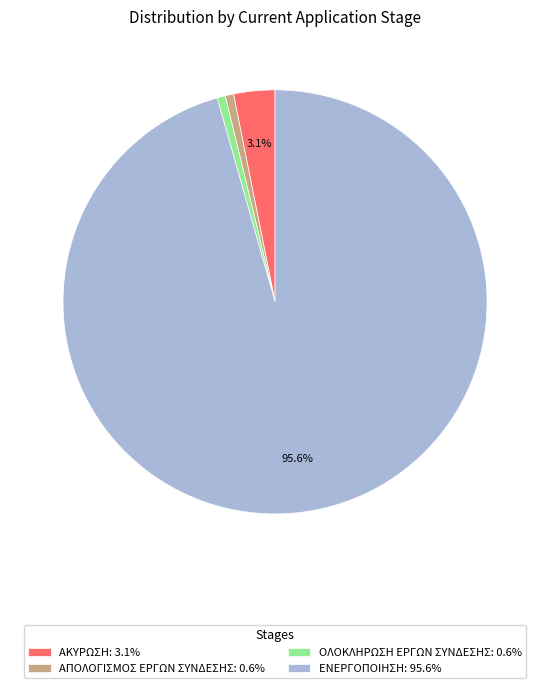

True or false: ΕΝΕΡΓΟΠΟΙΗΣΗ accounts for 84% of the total.

False